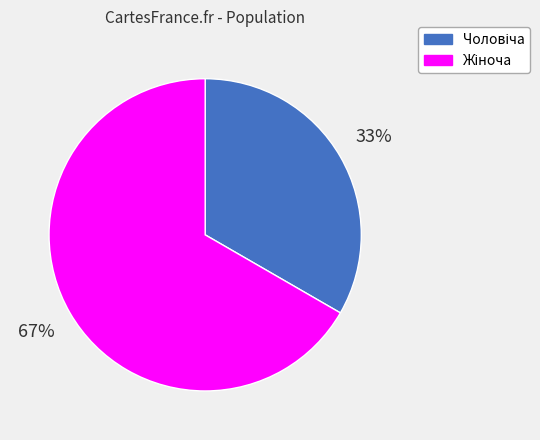

Does any single category account for the majority?

Yes